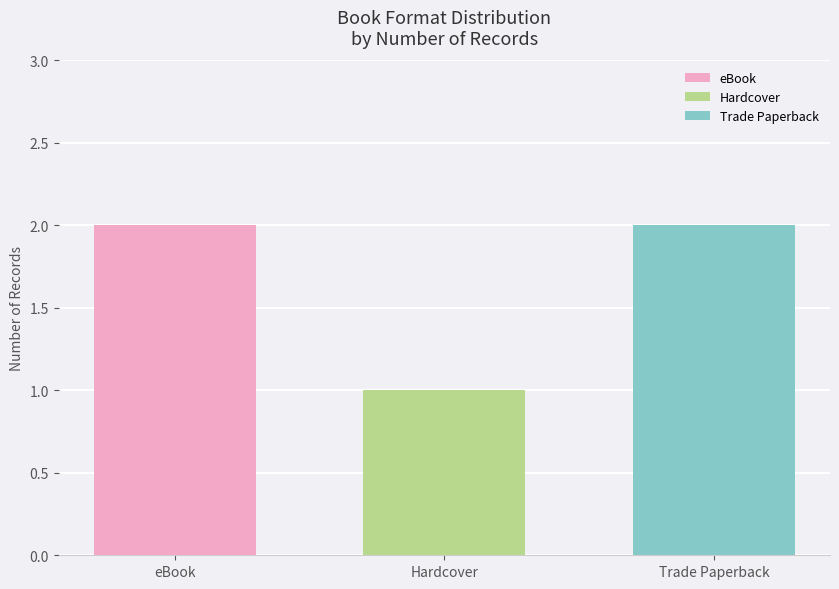

Reading right to left, extract all data points from this chart.

eBook: Hardcover=2
Hardcover: Hardcover=1
Trade Paperback: Hardcover=2